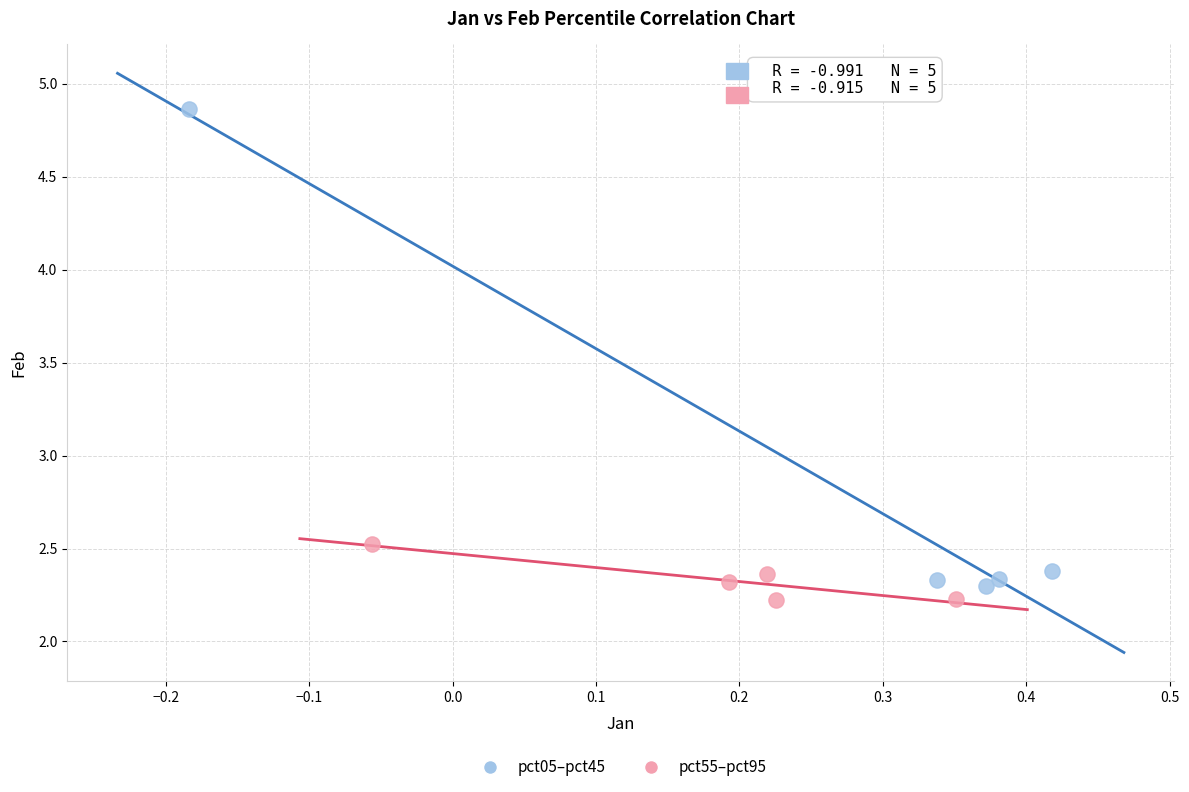

Which series reaches the minimum Y coordinate?

pct55–pct95